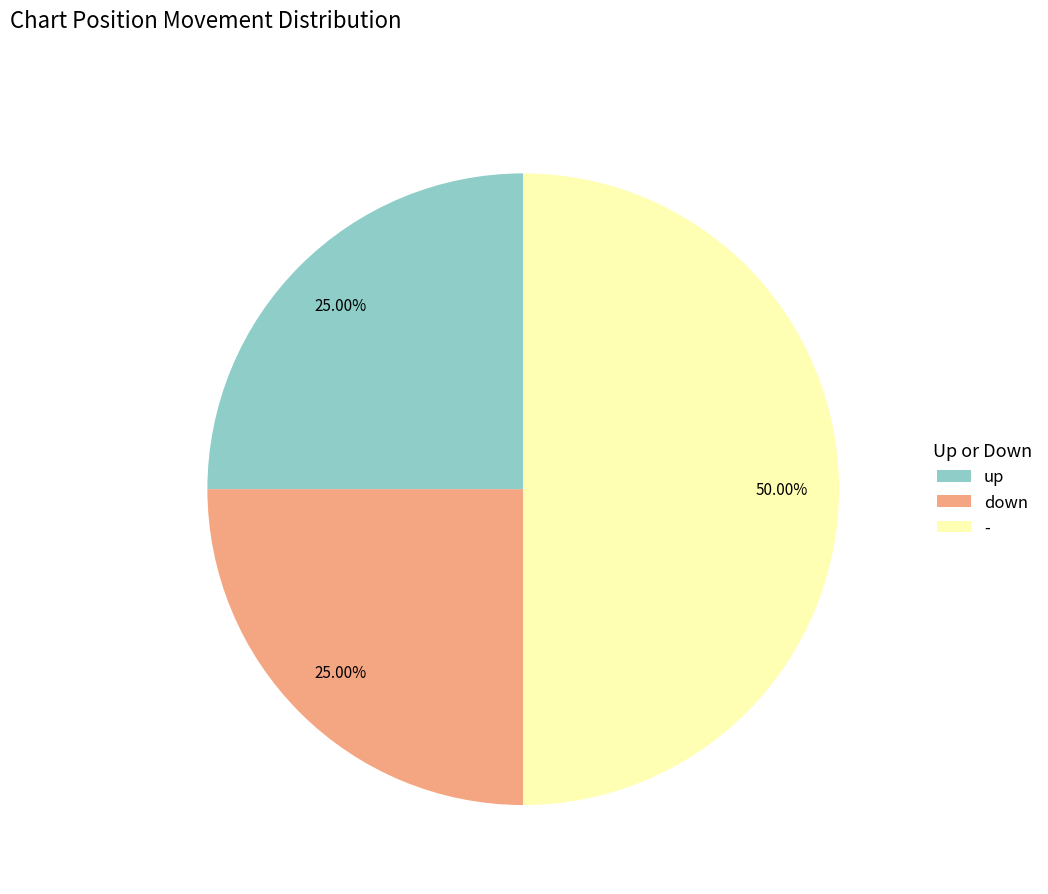

How many segments does this pie chart have?

3